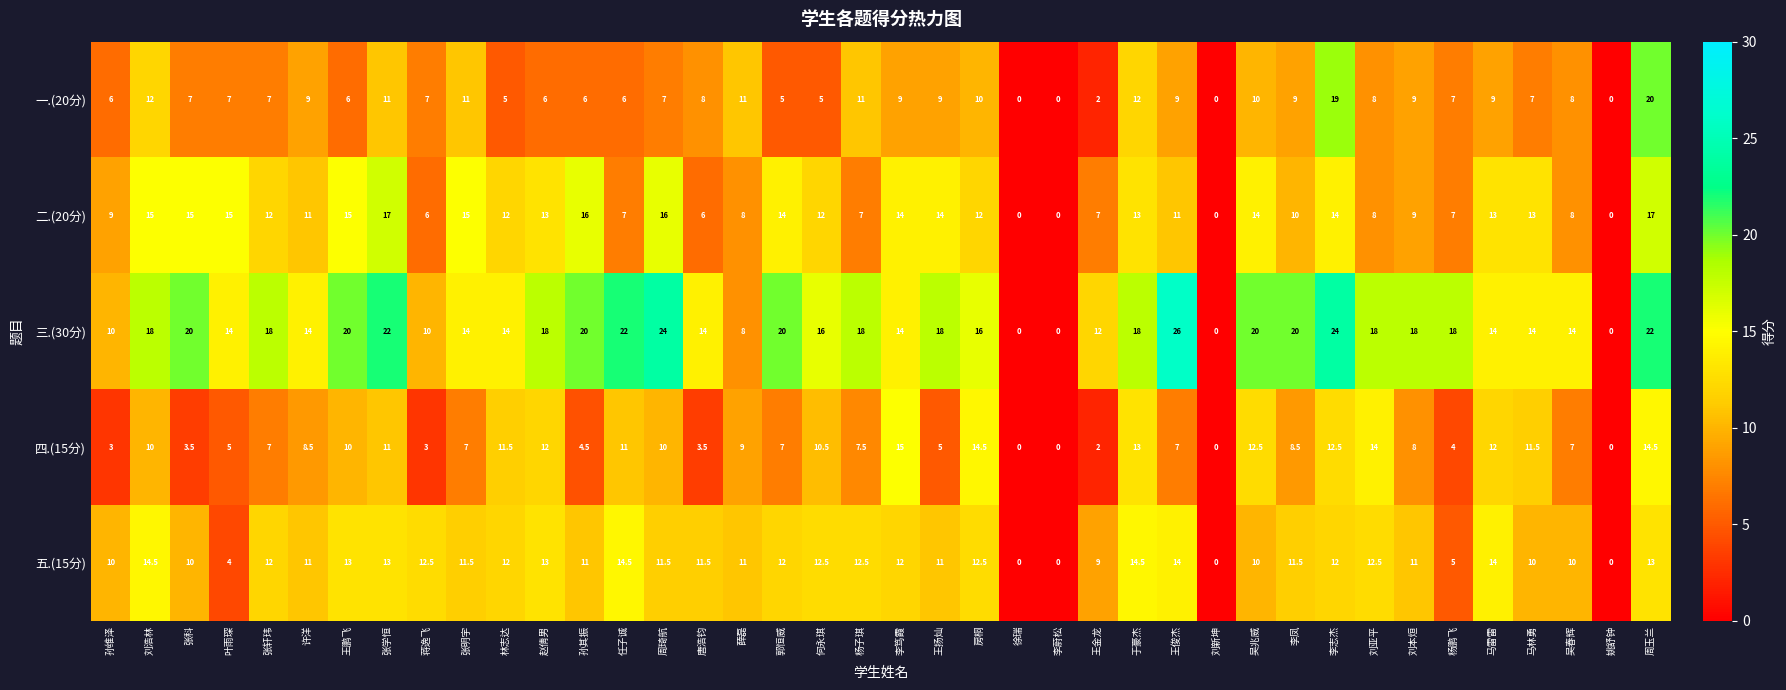

The 三.(30分) series shows 18.0 at 赵倩男. True or false?

True